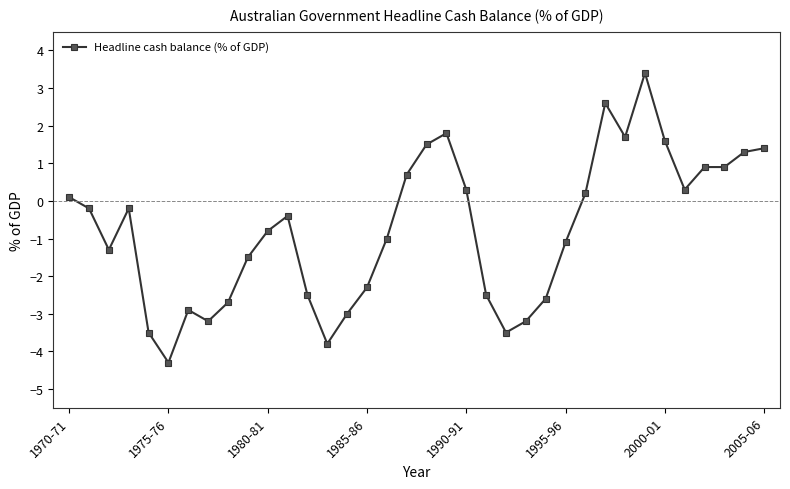

What is the value of the 14th point from the left?

-3.8